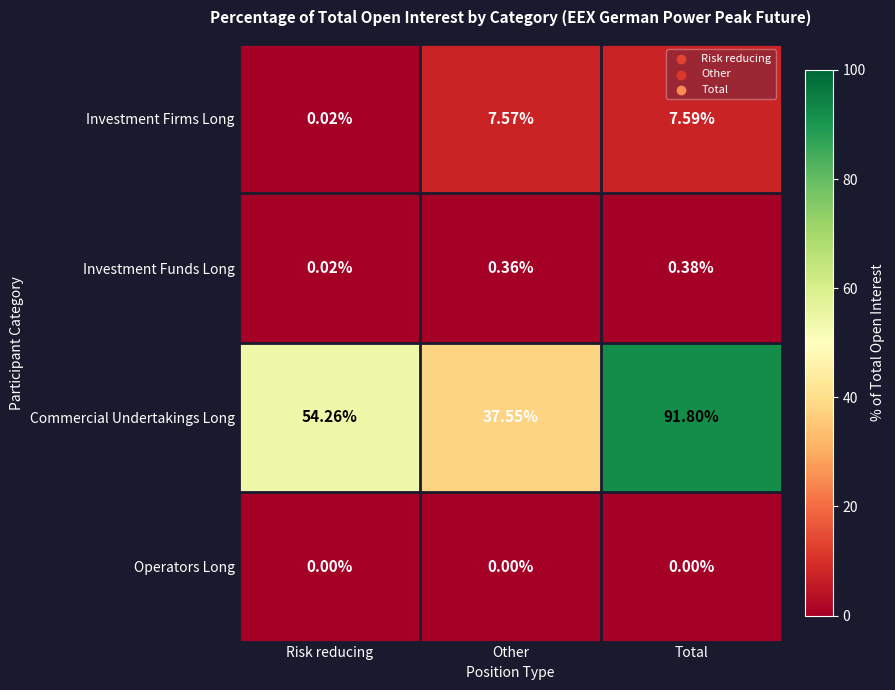

At which label does Investment Funds Long reach its minimum?

Risk reducing